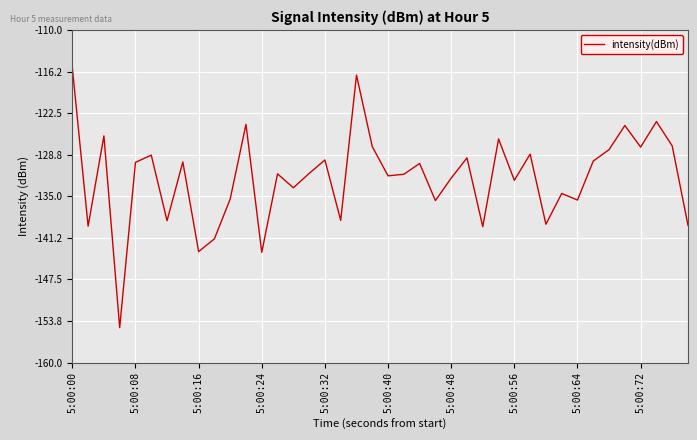

How many values are below -131?

21